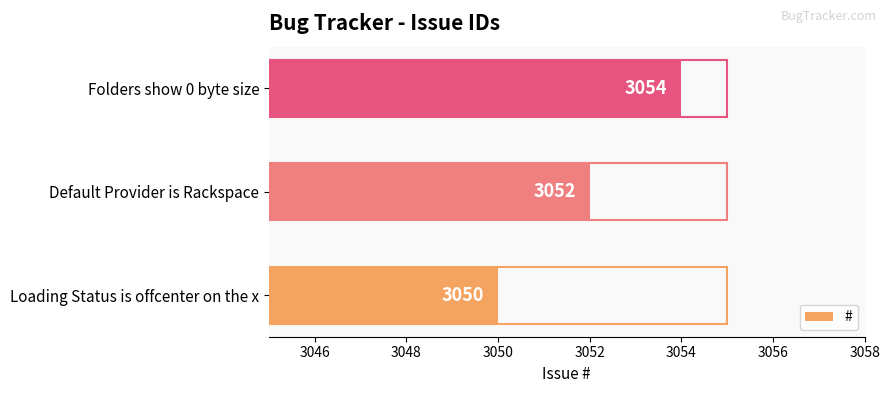

Where is the data nearest to the value 3052?

Default Provider is Rackspace